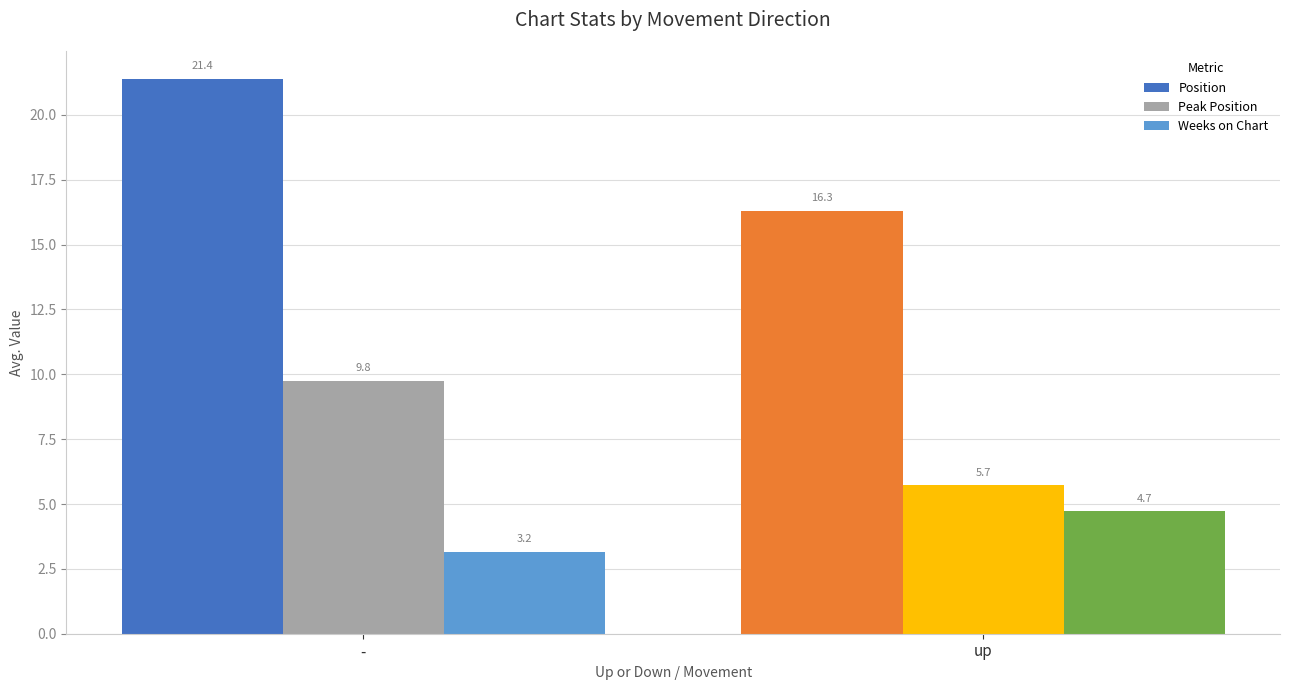

Rank the series by their maximum value, from highest to lowest.

Position, Peak Position, Weeks on Chart